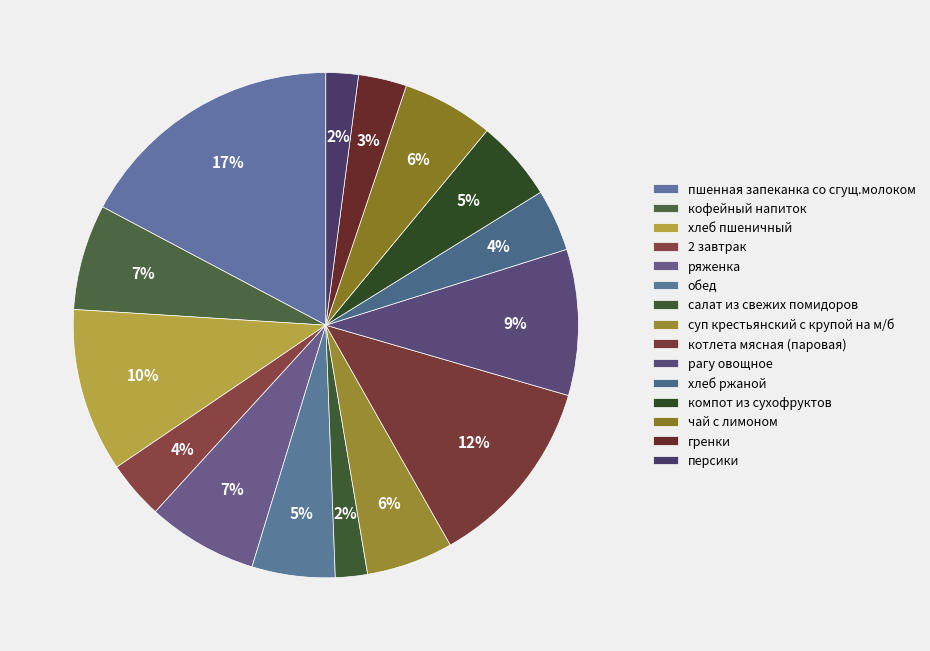

To the nearest percent, what portion does пшенная запеканка со сгущ.молоком represent?

17%